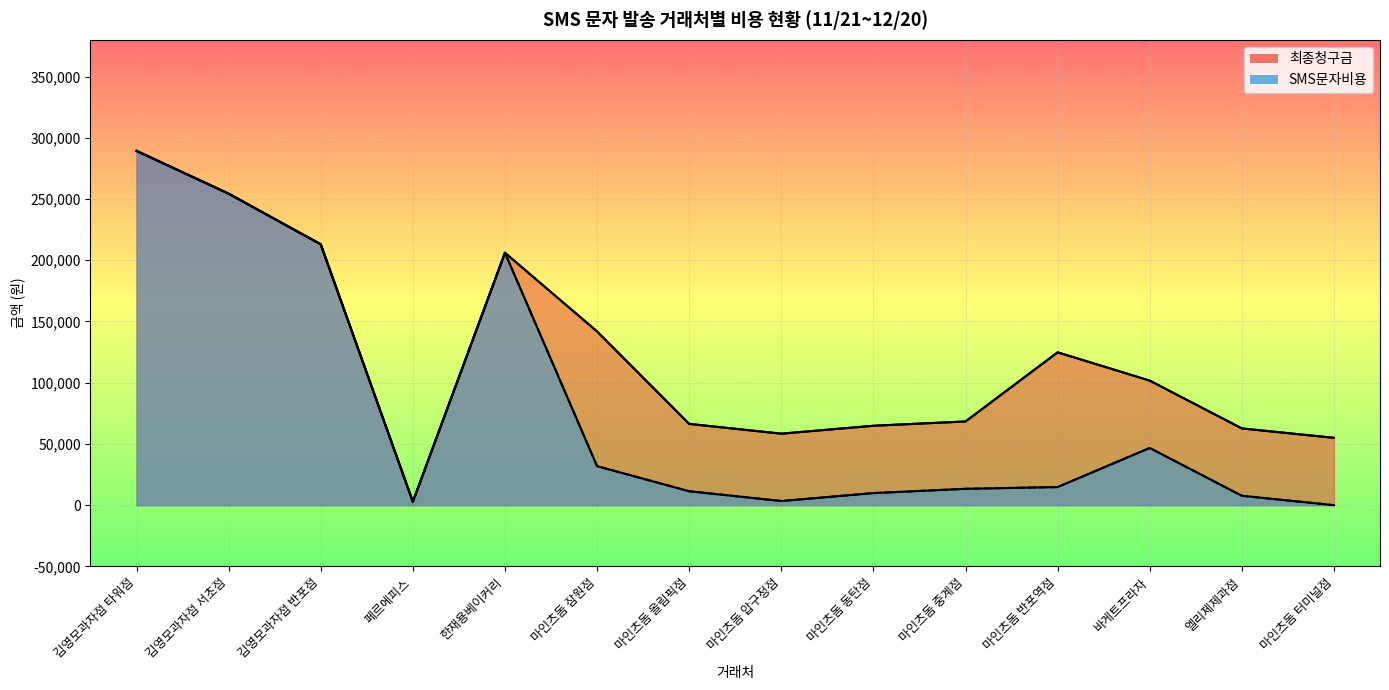

How many data points in SMS문자비용 are above 14806?

6